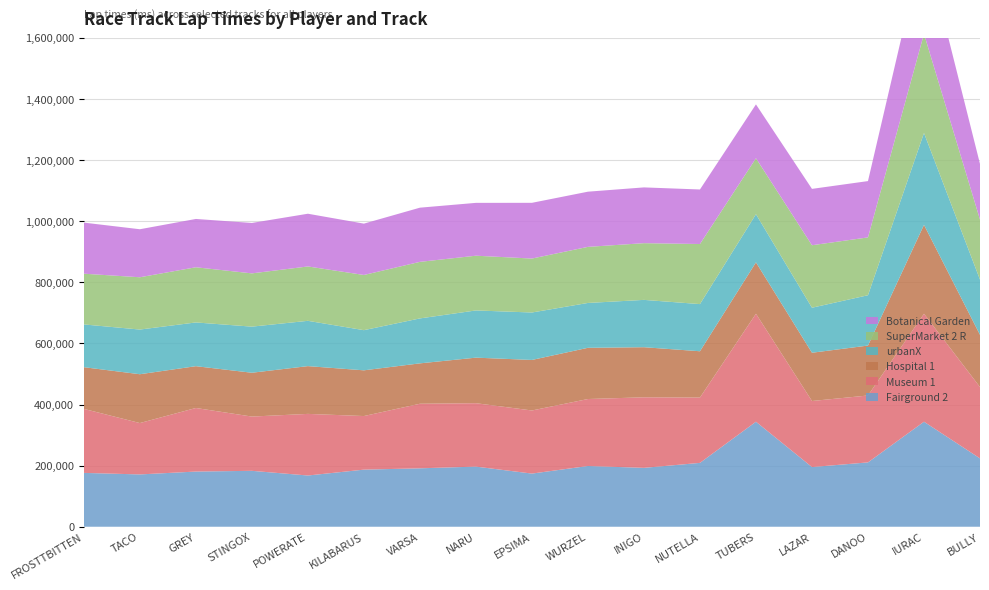

Reading left to right, what are all the values shown in this chart?

Fairground 2: 176198	171204	180587	182982	167657	186858	191214	196791	173943	198764	192722	208993	343675	195316	210562	343675	223675
Museum 1: 209514	168128	208066	177581	201684	175425	211302	207539	206547	219240	230920	213787	353397	216182	219009	353397	233397
Hospital 1: 136484	159812	136836	143446	156342	149650	132197	149084	165411	167627	163930	151588	168239	157966	163416	290974	170974
urbanX: 139938	146223	143147	150904	148263	131426	147098	154503	155283	146807	154889	154331	157663	147350	164722	300637	180637
SuperMarket 2 R: 166046	171170	180615	174322	177949	180650	185136	179156	176592	183567	185631	196632	183074	204561	189276	324561	196592
Botanical Garden: 167219	157153	158121	165046	172581	168070	177314	172959	182393	180622	182552	178478	176270	184425	184318	304425	182164